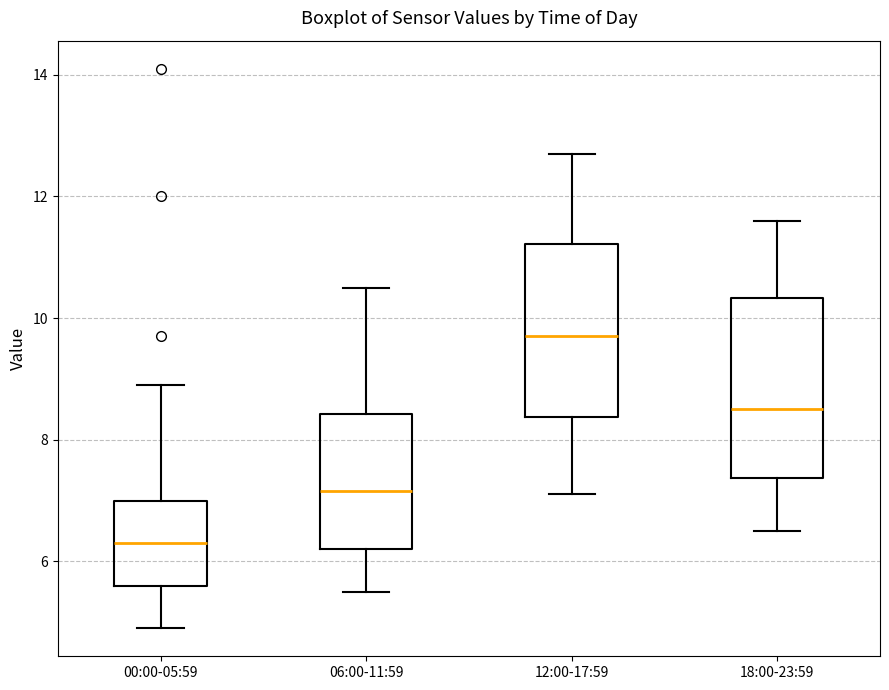

Where does the lower whisker of the box for 12:00-17:59 end on the y-axis? The values are not printed on the chart, so give them approximately, as read against the axis.

7.2